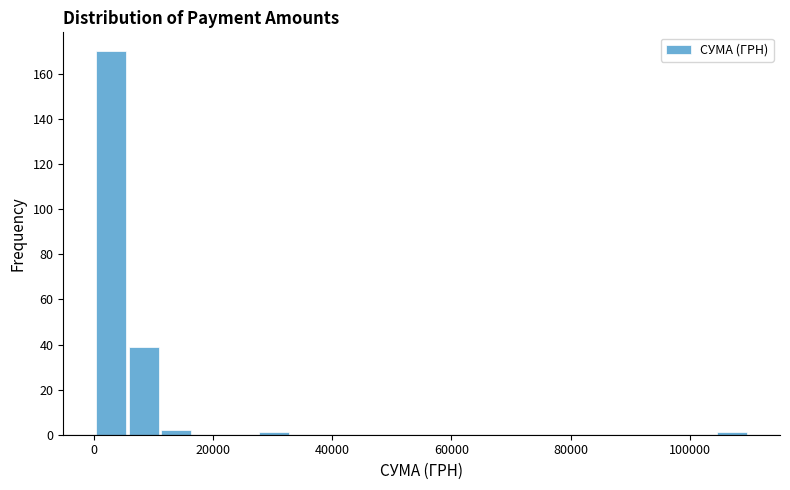

Around what value on the x-axis is the tallest bar? Give the approximate position of its centre, as read against the axis.

2000